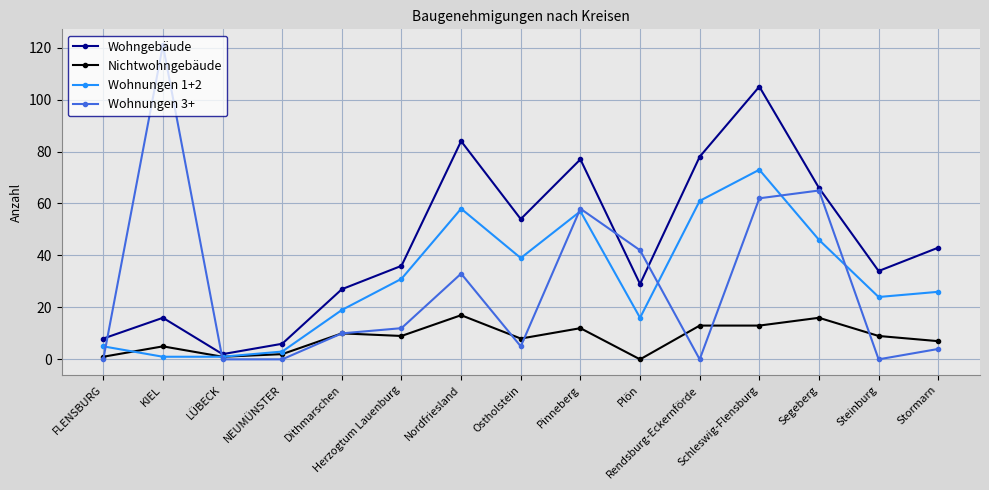

Between Ostholstein and Rendsburg-Eckernförde, which series saw the biggest shift?

Wohngebäude